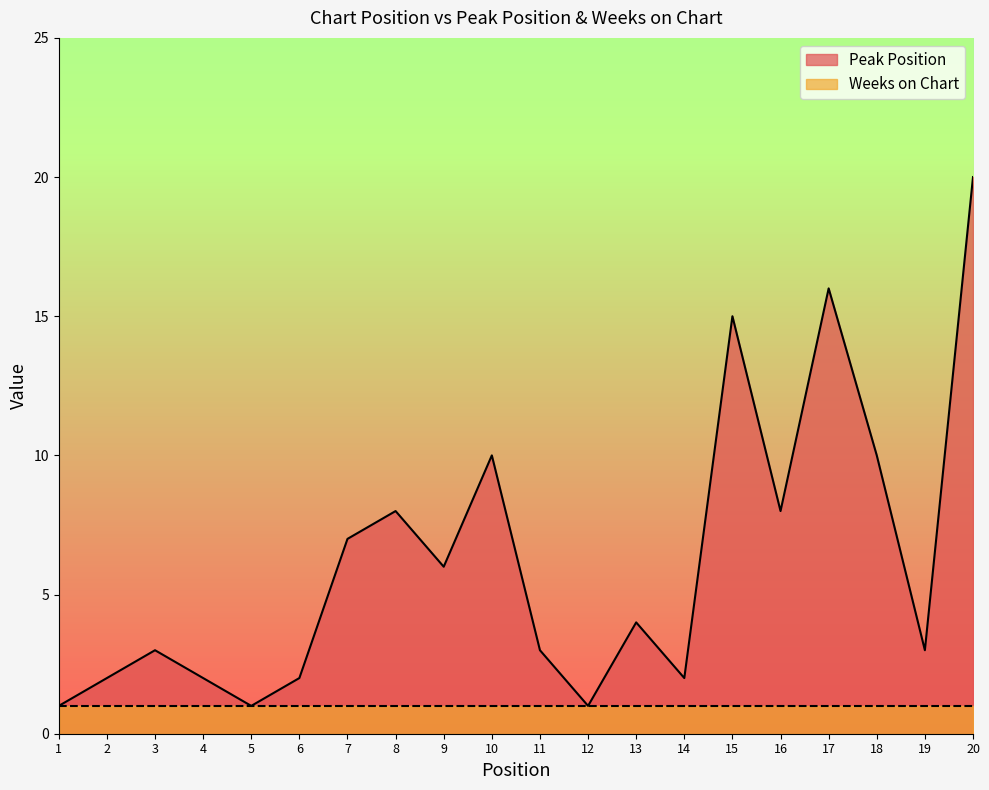

How many interior local valleys (lower than both neighbors) does the data have?

6